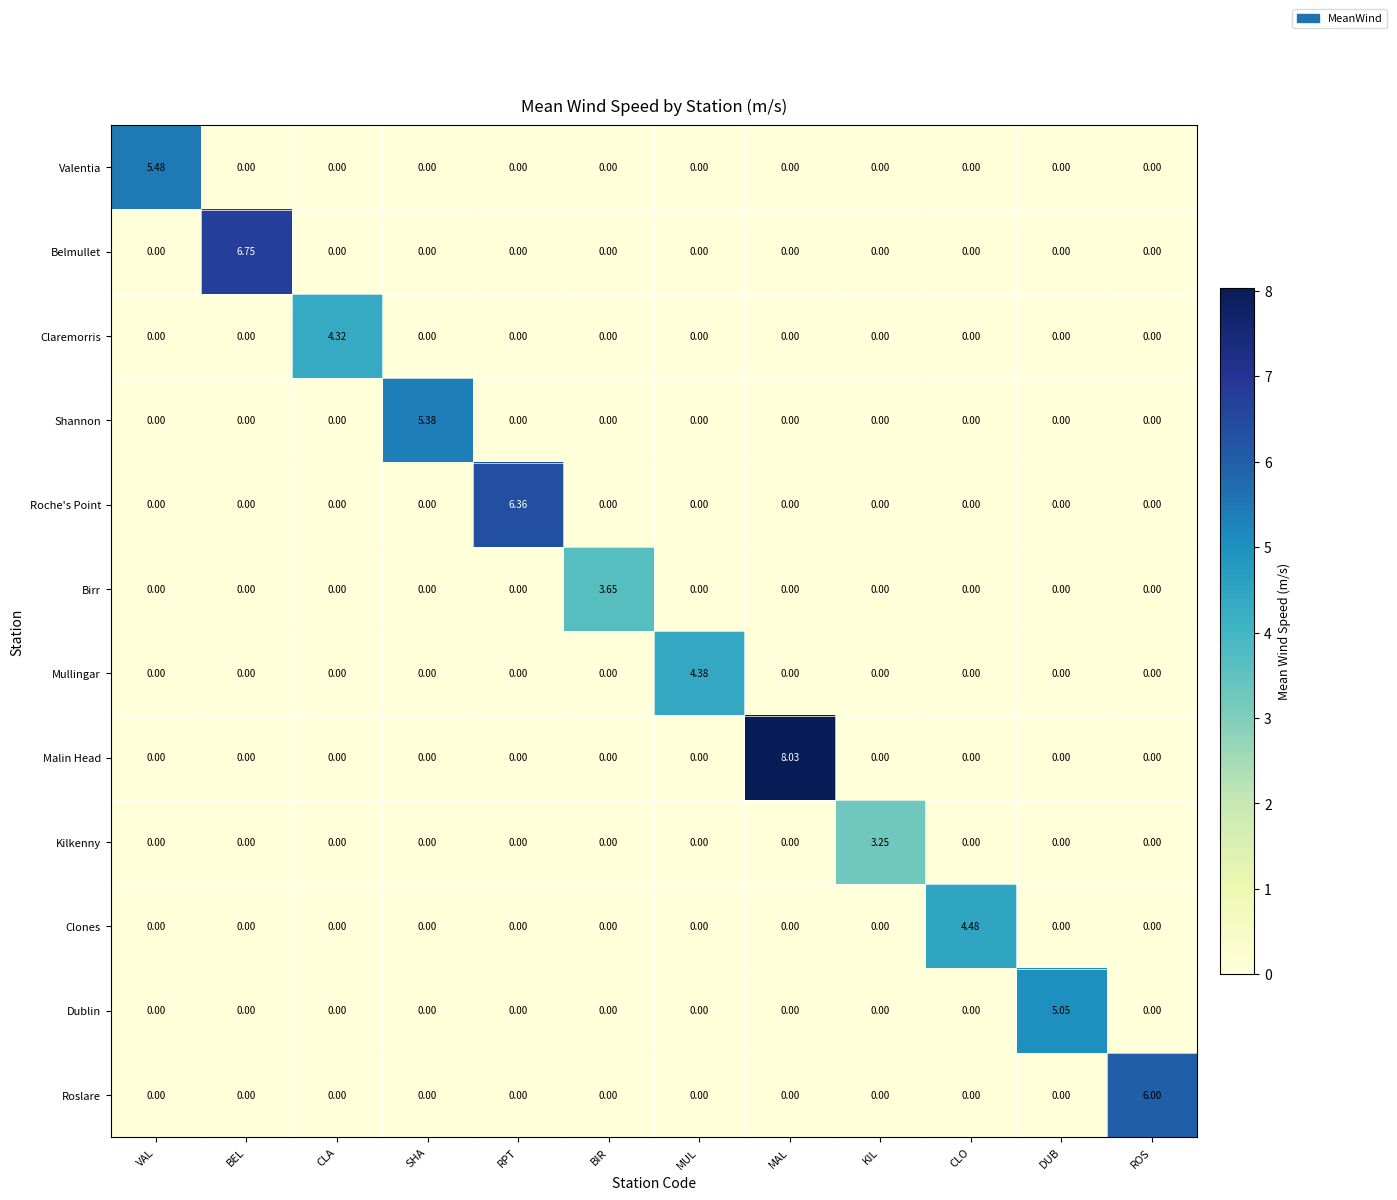

Which label corresponds to the largest value in the chart?

MAL